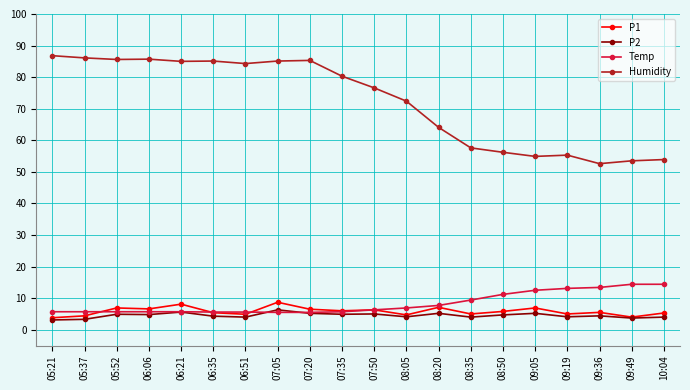

What is the difference between the second highest and second lowest values in the P1 series?

4.1